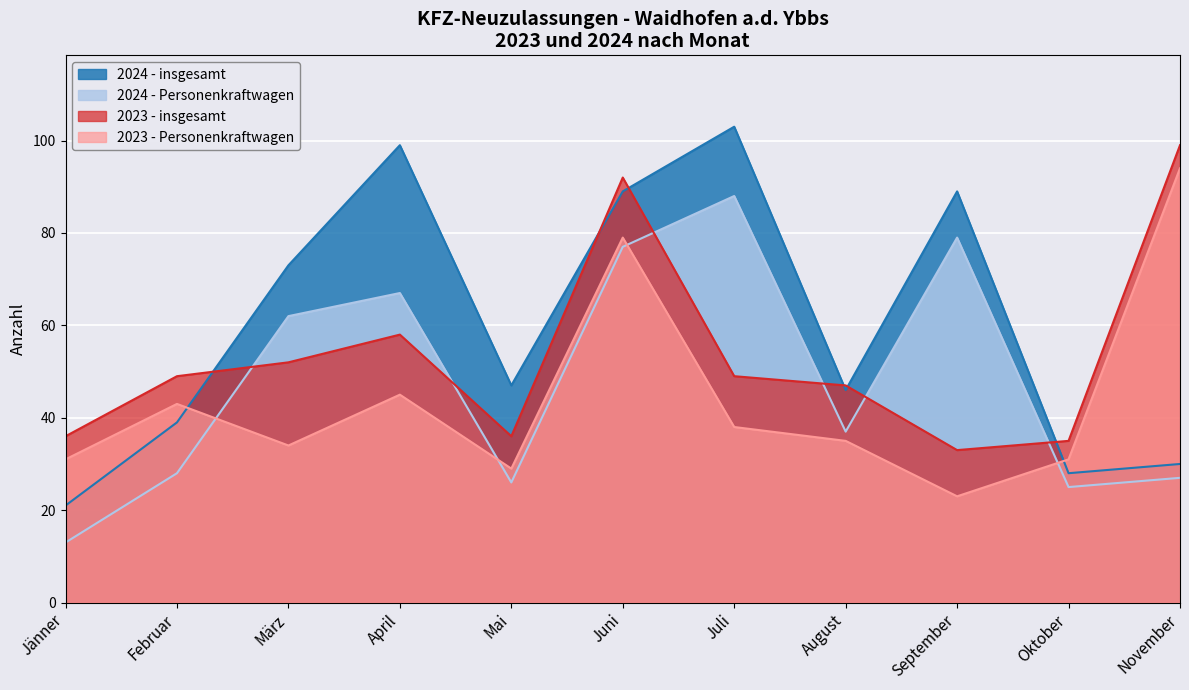

What is the maximum value for 2024 - insgesamt?

103